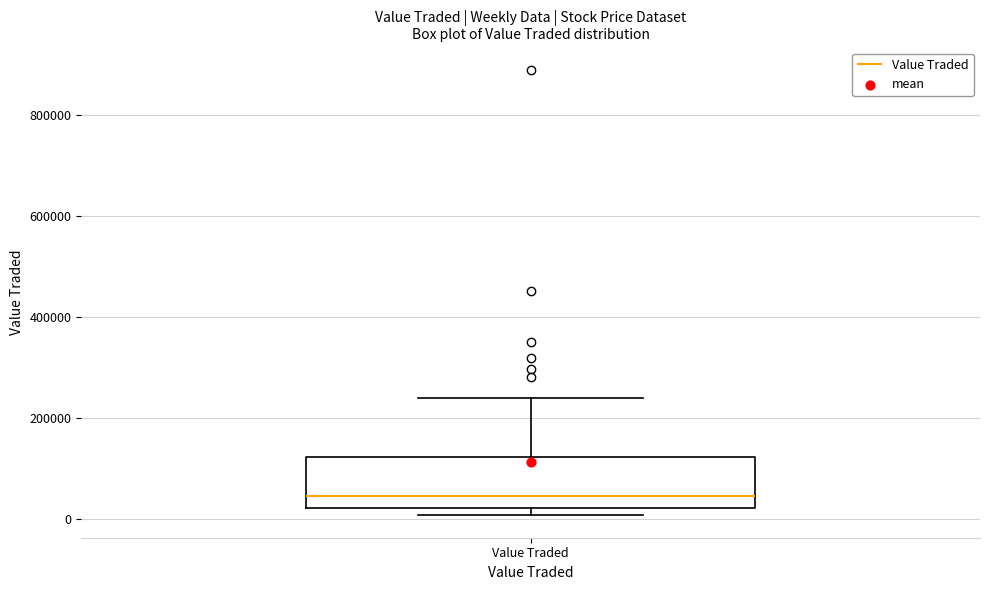

Transcribe this box plot: give where the median line is, the range the box spans, and where the two whiskers end, as read against the y-axis. The values are not printed on the chart, so give them approximately, as read against the axis.

median 40000, box 20000 to 120000, whiskers 0 to 240000